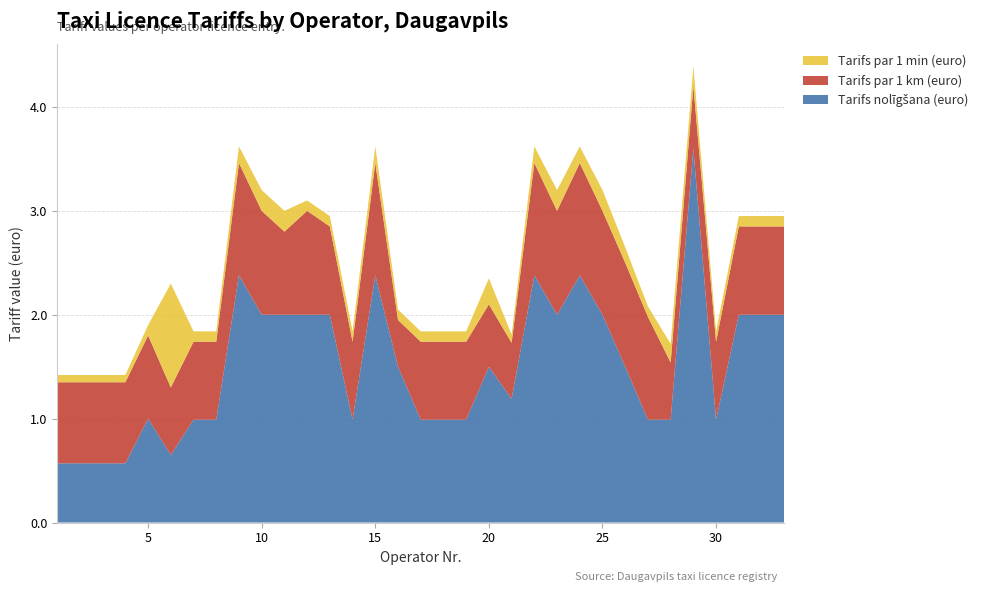

Reading left to right, extract all data points from this chart.

Tarifs nolīgšana (euro): 0.6	0.6	0.6	0.6	1.0	0.7	1.0	1.0	2.4	2.0	2.0	2.0	2.0	1.0	2.4	1.5	1.0	1.0	1.0	1.5	1.2	2.4	2.0	2.4	2.0	1.5	1.0	1.0	3.6	1.0	2.0	2.0	2.0
Tarifs par 1 km (euro): 0.8	0.8	0.8	0.8	0.8	0.7	0.8	0.8	1.1	1.0	0.8	1.0	0.8	0.8	1.1	0.5	0.8	0.8	0.8	0.6	0.5	1.1	1.0	1.1	1.0	1.0	1.0	0.6	0.6	0.8	0.8	0.8	0.8
Tarifs par 1 min (euro): 0.1	0.1	0.1	0.1	0.1	1.0	0.1	0.1	0.2	0.2	0.2	0.1	0.1	0.1	0.2	0.1	0.1	0.1	0.1	0.2	0.1	0.2	0.2	0.2	0.2	0.1	0.1	0.2	0.2	0.1	0.1	0.1	0.1